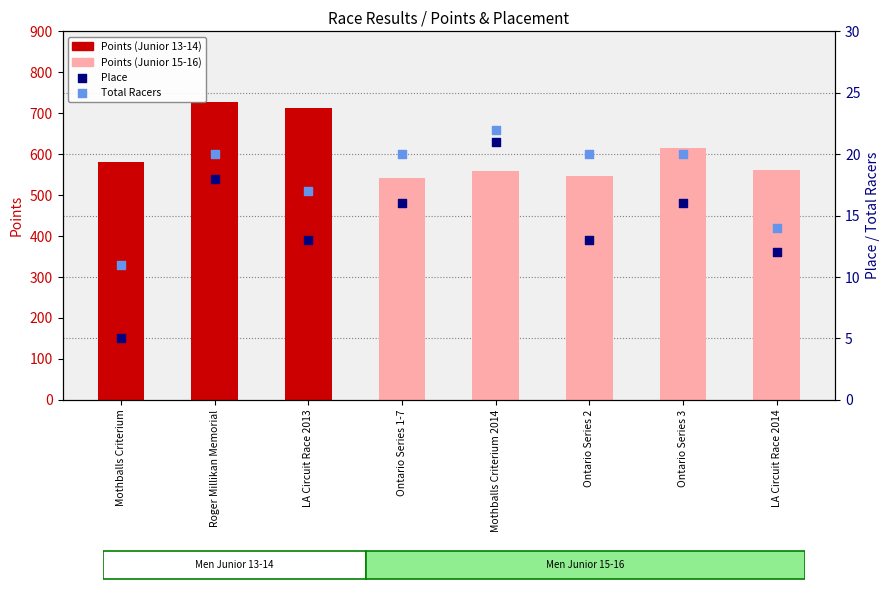

What is the total value across all series at Ontario Series 2?

578.6